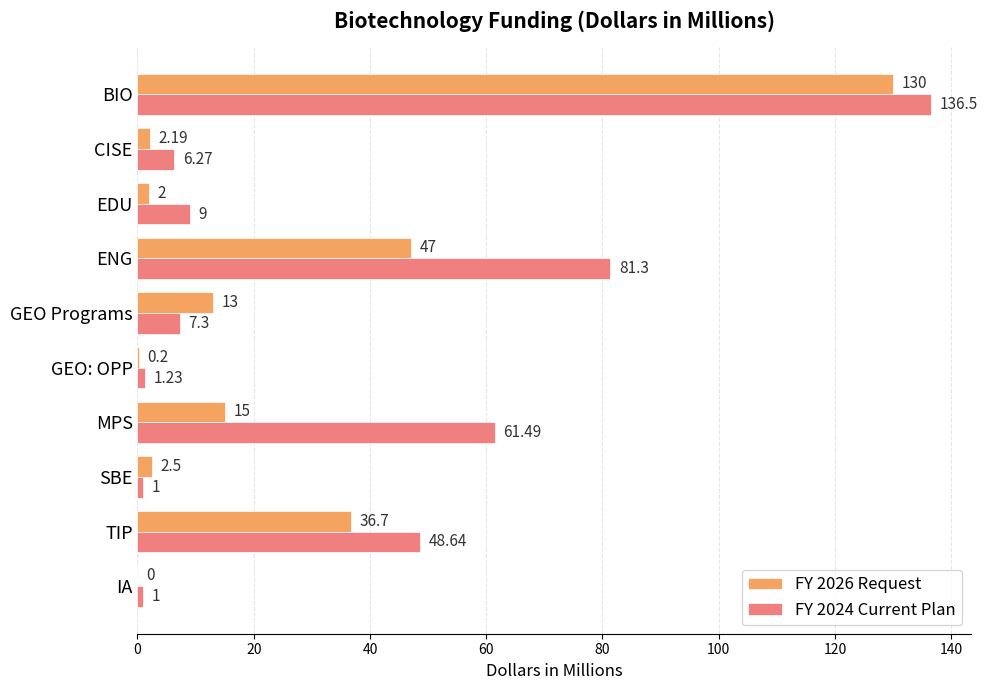

Between CISE and ENG, which series saw the biggest shift?

FY 2024 Current Plan